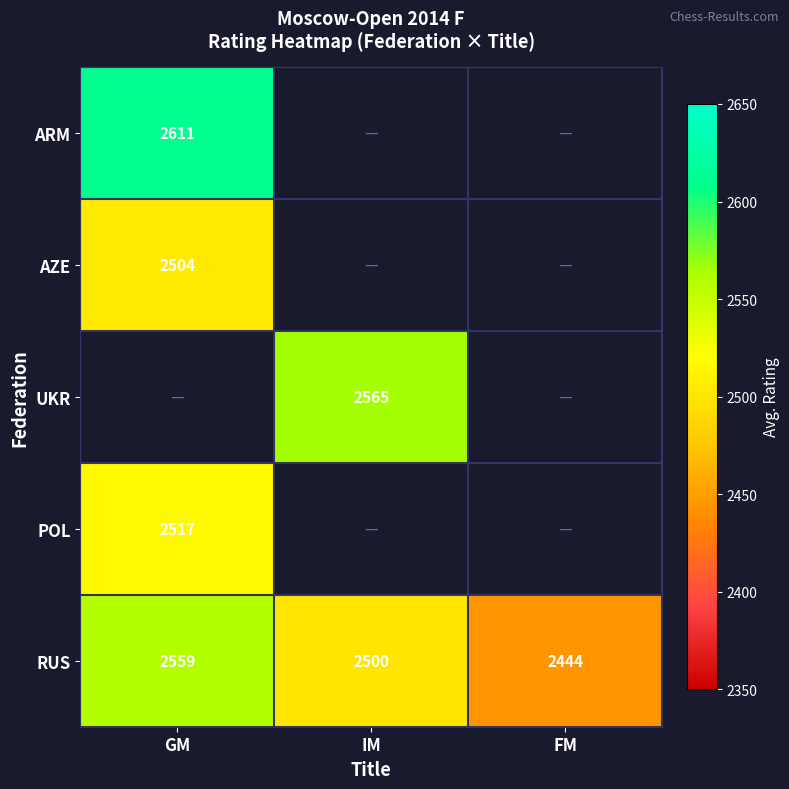

What is the greatest value displayed?

2611.0